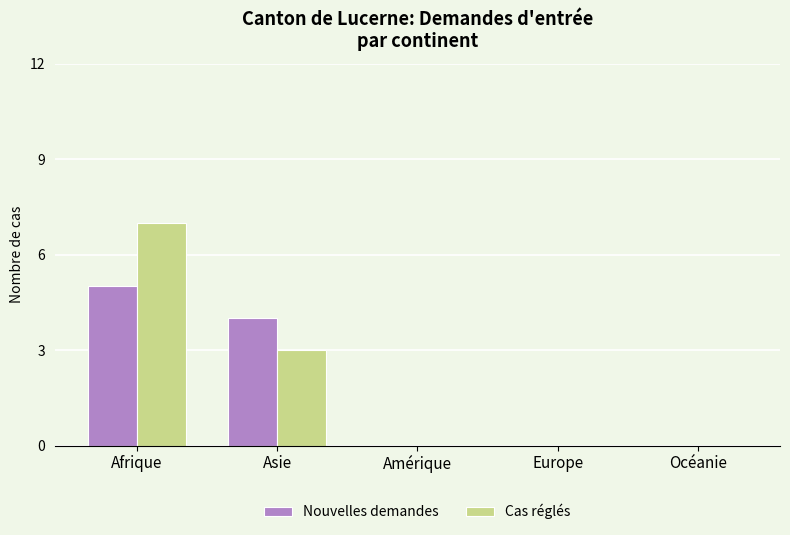

Are the bars horizontal?

No